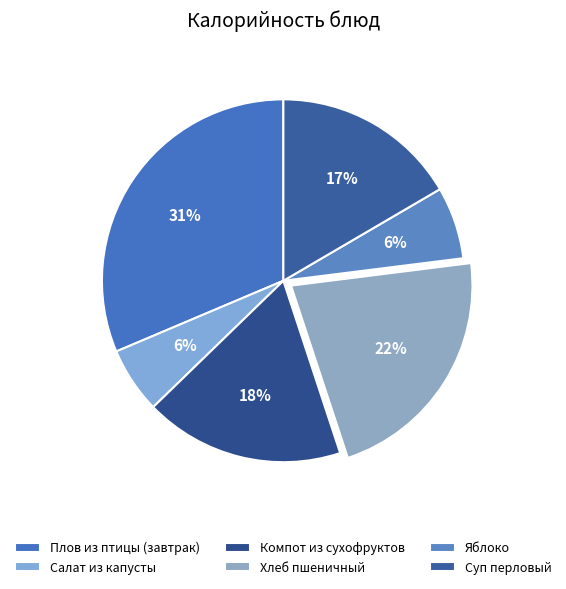

To the nearest percent, what percentage of the pie is Яблоко?

6%